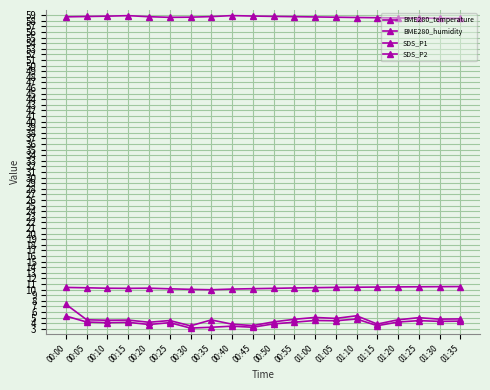

Is this an area chart (filled region under the line)?

No